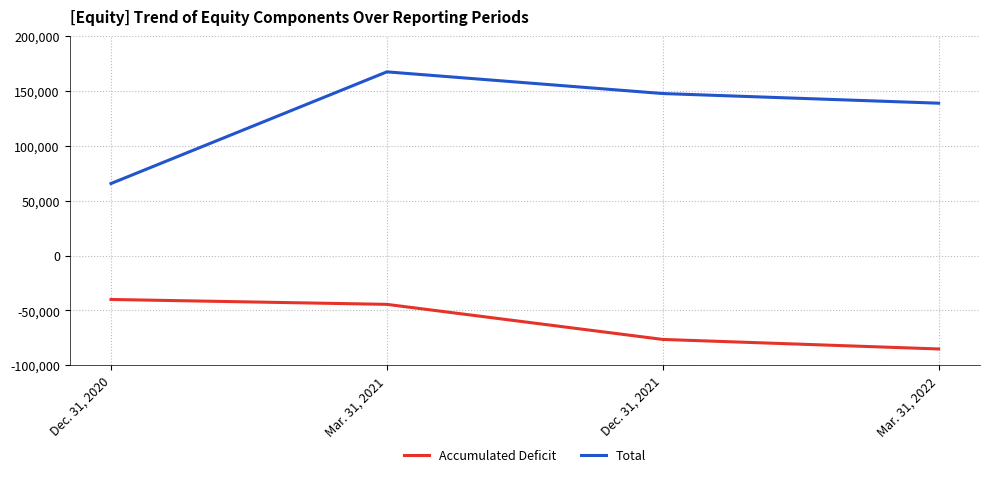

The value of Total at Mar. 31, 2021 is 62285. True or false?

False